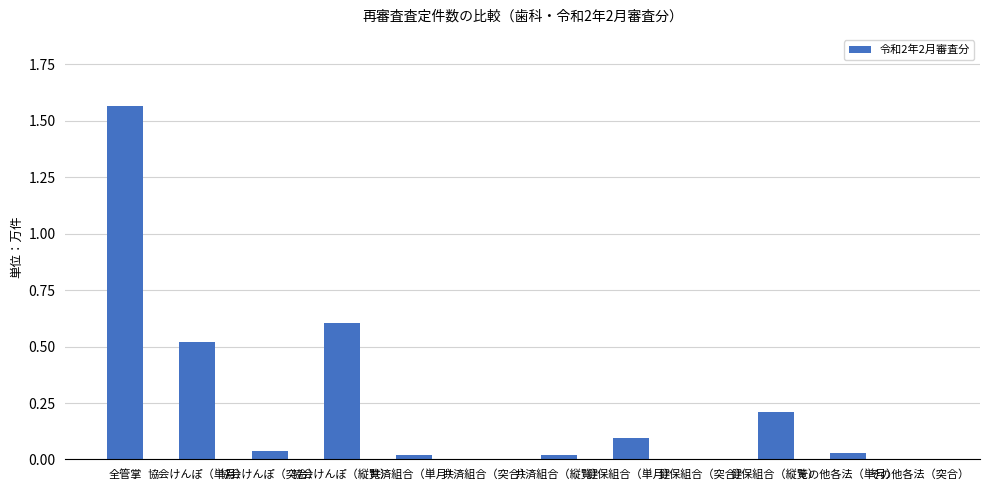

Is it true that the value at 健保組合（単月） is 0.1?

True